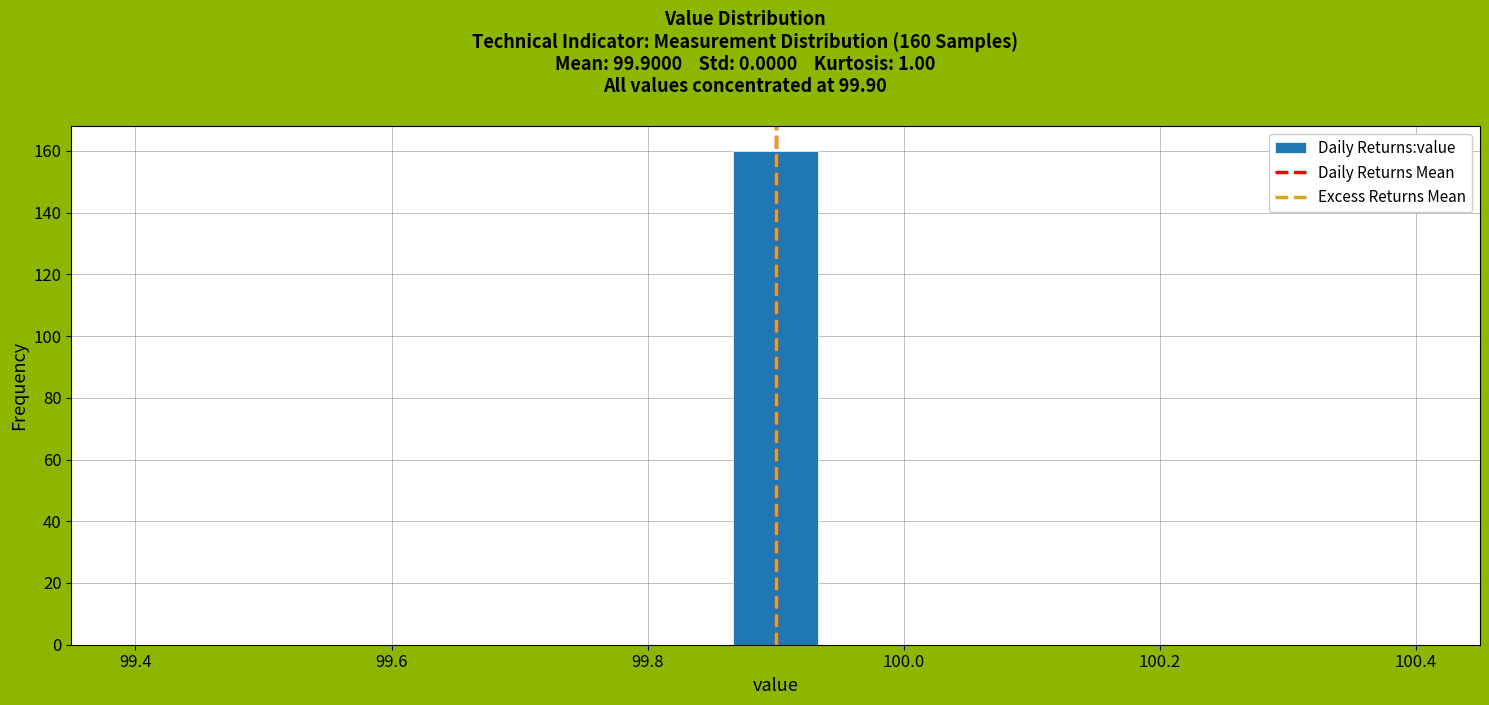

Around what value on the x-axis is the tallest bar? Give the approximate position of its centre, as read against the axis.

99.90